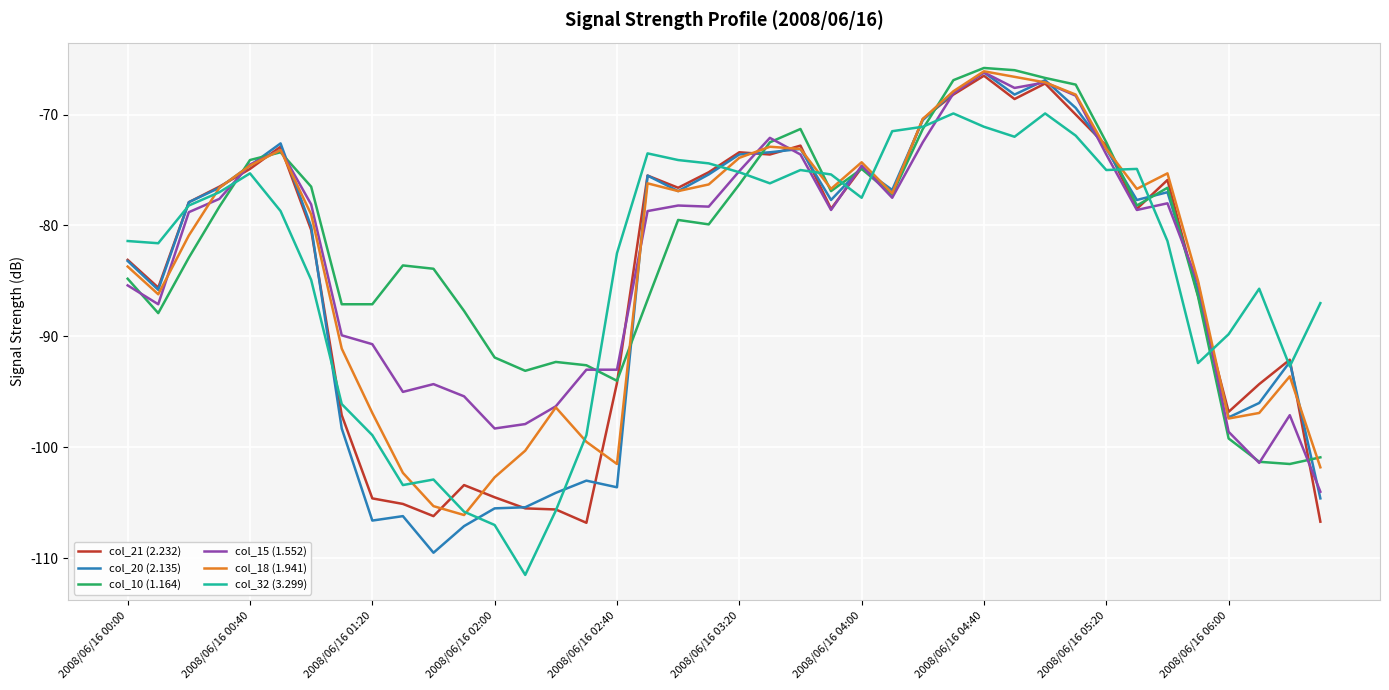

How many lines are shown in the chart?

6